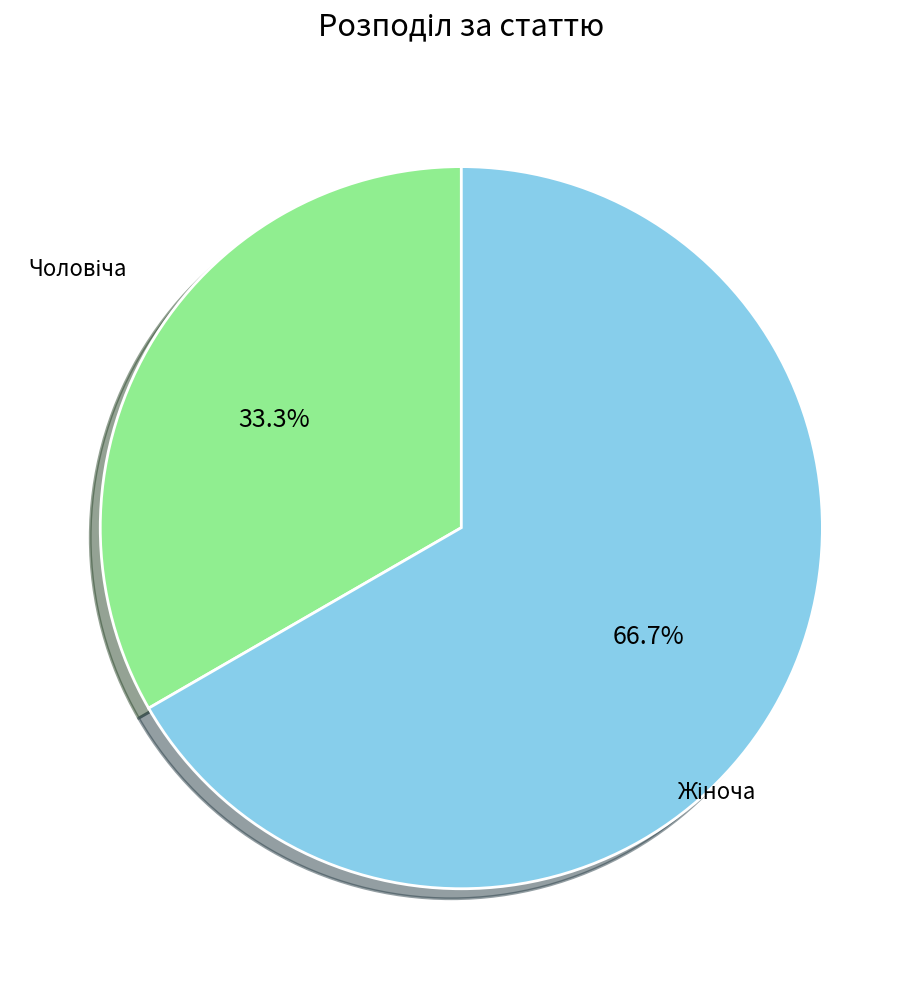

Is there any slice that represents more than half of the pie?

Yes